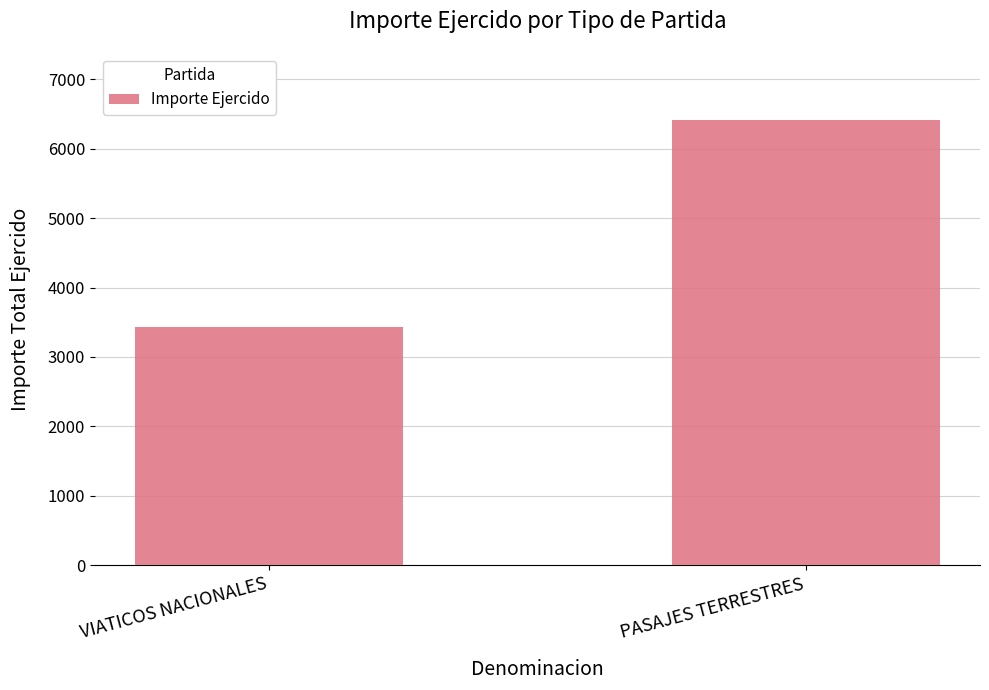

What is the sum of the values at VIATICOS NACIONALES and PASAJES TERRESTRES?

9840